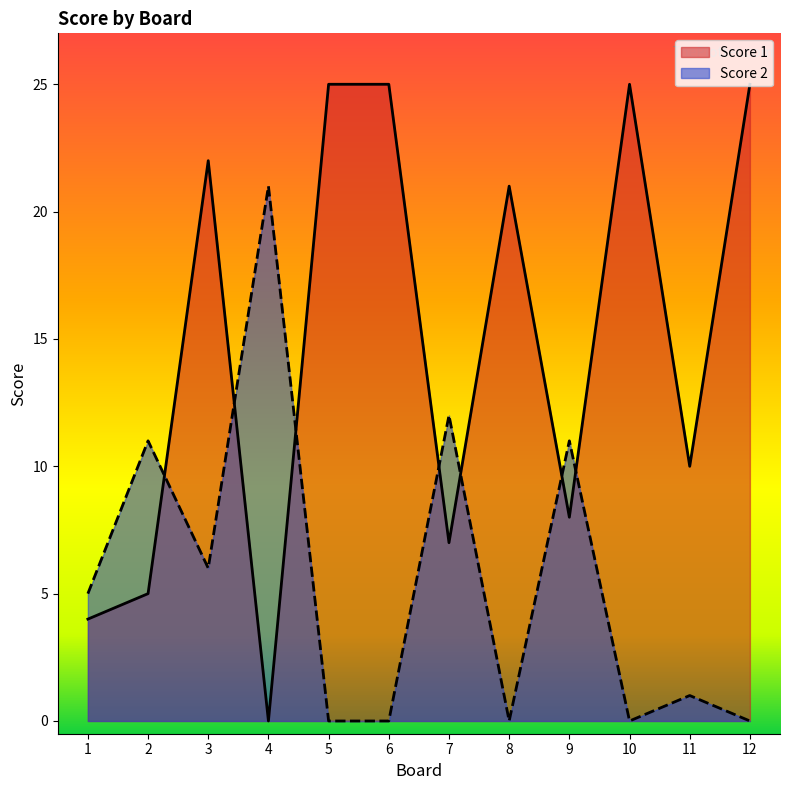

What is the total value across all series at 10?

25